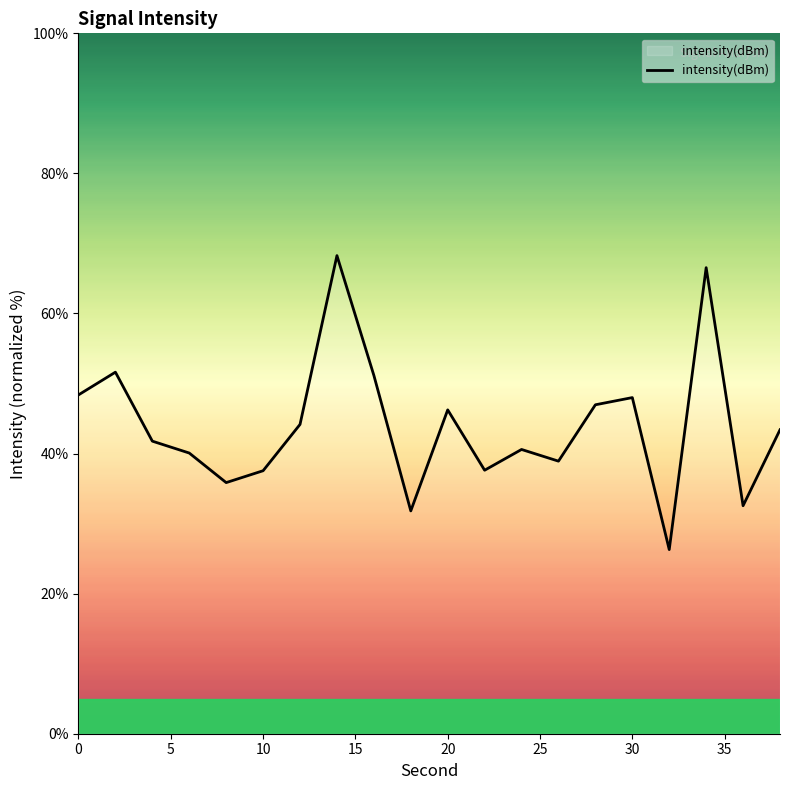

What is the minimum value shown in the chart?

26.3